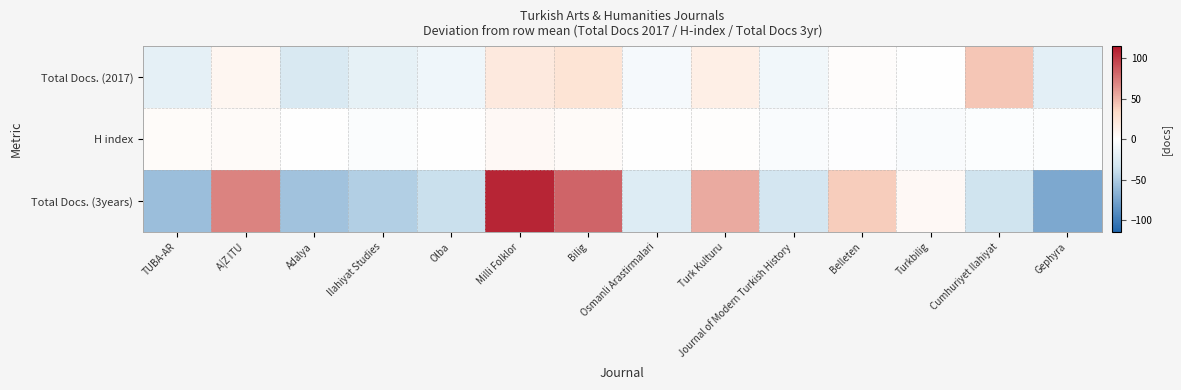

What is the difference between the highest and lowest values at Cumhuriyet Ilahiyat?

77.4